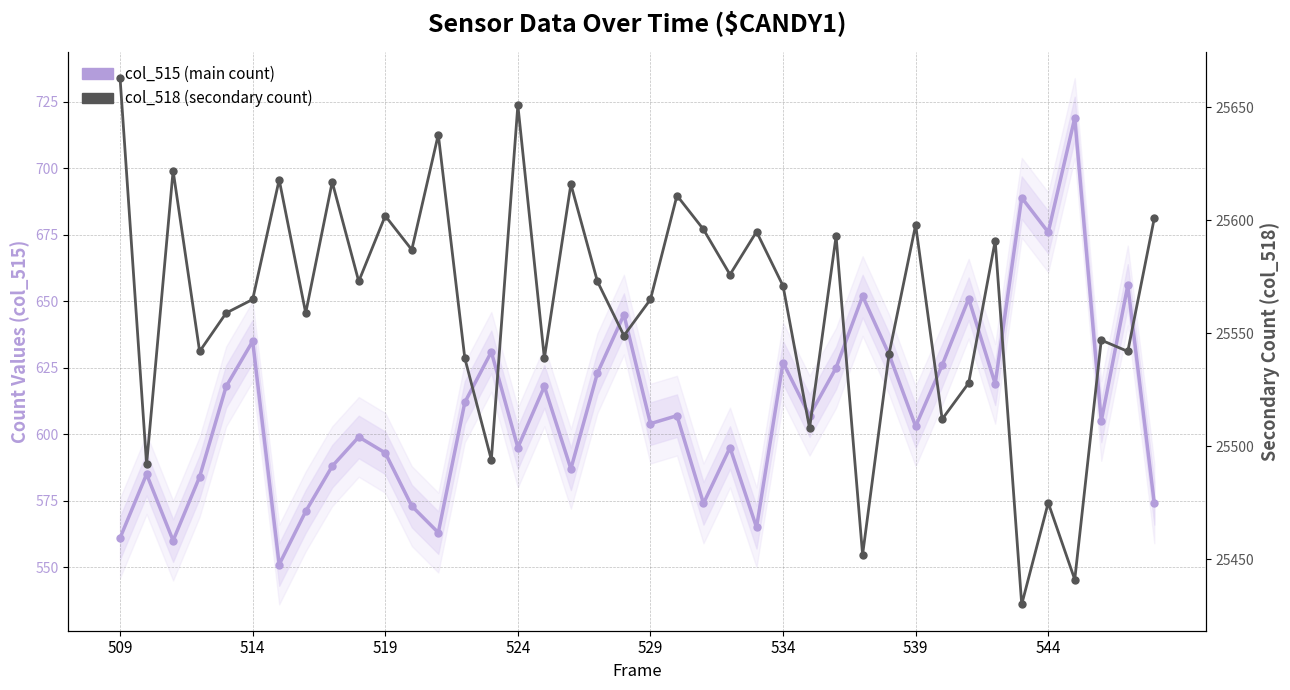

Does the chart display data point markers on the line(s)?

Yes